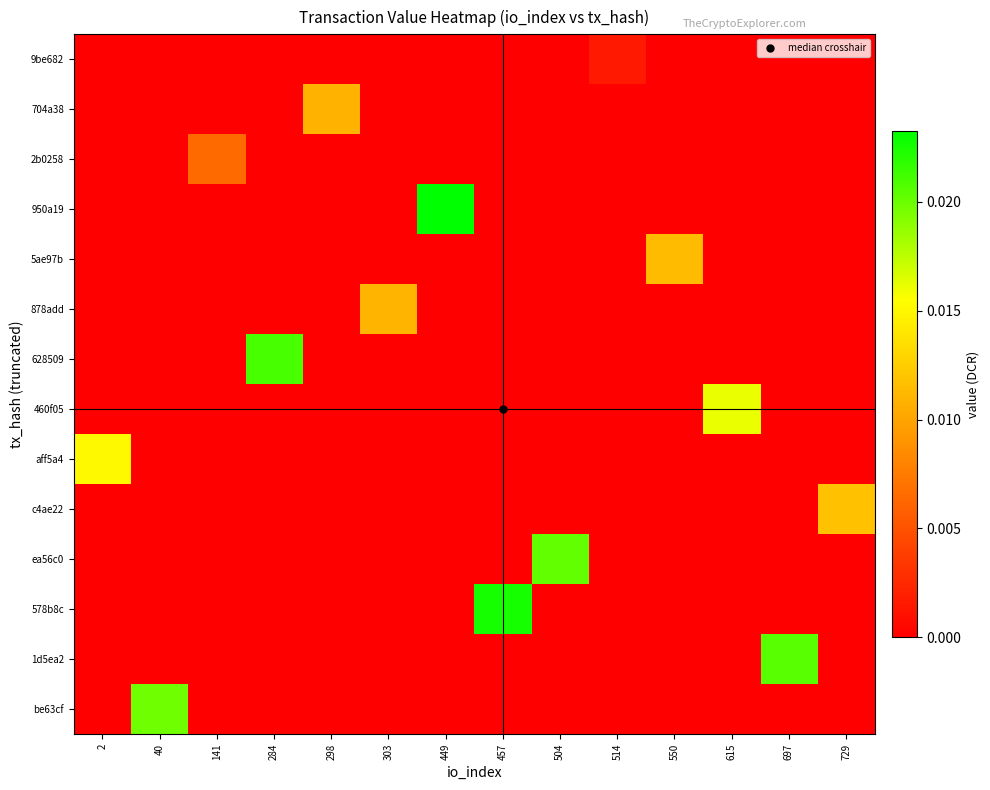

At which category is the sum across all series the highest?

449